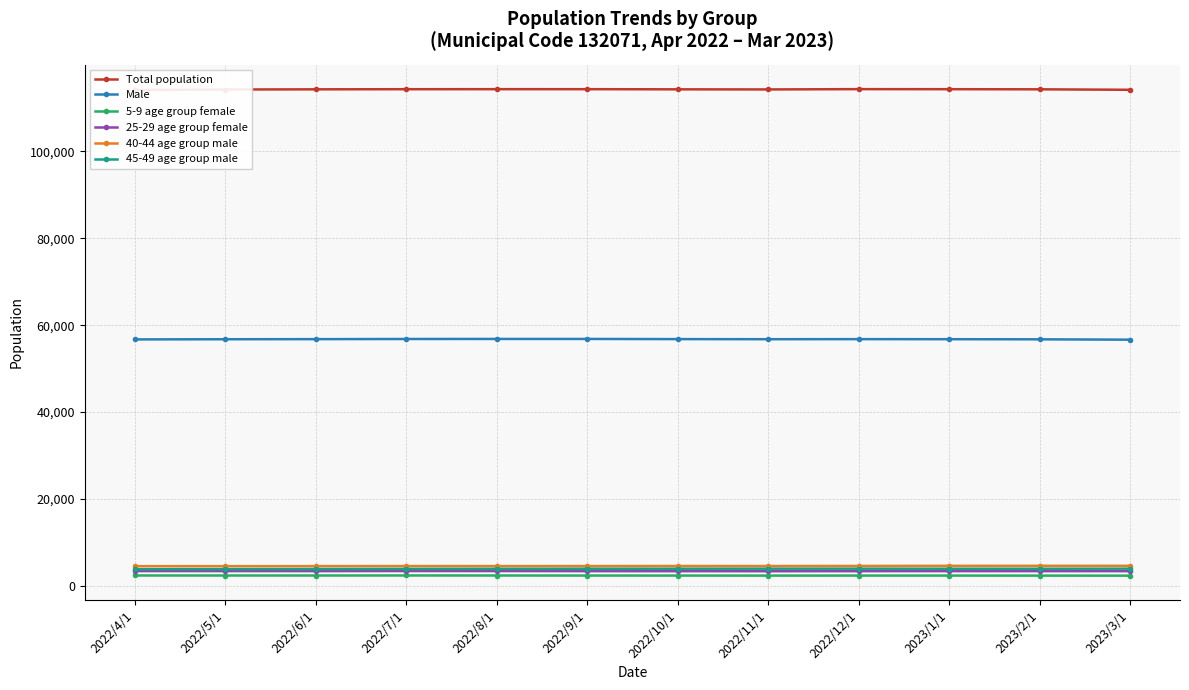

Reading right to left, what are all the values shown in this chart?

Total population: 2023/3/1=114122	2023/2/1=114231	2023/1/1=114259	2022/12/1=114272	2022/11/1=114204	2022/10/1=114228	2022/9/1=114263	2022/8/1=114265	2022/7/1=114256	2022/6/1=114229	2022/5/1=114186	2022/4/1=114068
Male: 2023/3/1=56659	2023/2/1=56743	2023/1/1=56769	2022/12/1=56784	2022/11/1=56767	2022/10/1=56791	2022/9/1=56830	2022/8/1=56829	2022/7/1=56817	2022/6/1=56782	2022/5/1=56760	2022/4/1=56723
5-9 age group female: 2023/3/1=2395	2023/2/1=2403	2023/1/1=2413	2022/12/1=2413	2022/11/1=2406	2022/10/1=2416	2022/9/1=2420	2022/8/1=2431	2022/7/1=2438	2022/6/1=2429	2022/5/1=2432	2022/4/1=2435
25-29 age group female: 2023/3/1=3428	2023/2/1=3435	2023/1/1=3436	2022/12/1=3431	2022/11/1=3417	2022/10/1=3425	2022/9/1=3431	2022/8/1=3456	2022/7/1=3455	2022/6/1=3441	2022/5/1=3447	2022/4/1=3447
40-44 age group male: 2023/3/1=4664	2023/2/1=4661	2023/1/1=4657	2022/12/1=4631	2022/11/1=4610	2022/10/1=4618	2022/9/1=4606	2022/8/1=4596	2022/7/1=4599	2022/6/1=4583	2022/5/1=4572	2022/4/1=4578
45-49 age group male: 2023/3/1=4005	2023/2/1=3987	2023/1/1=3989	2022/12/1=4000	2022/11/1=3999	2022/10/1=3989	2022/9/1=3984	2022/8/1=3969	2022/7/1=3947	2022/6/1=3919	2022/5/1=3898	2022/4/1=3881